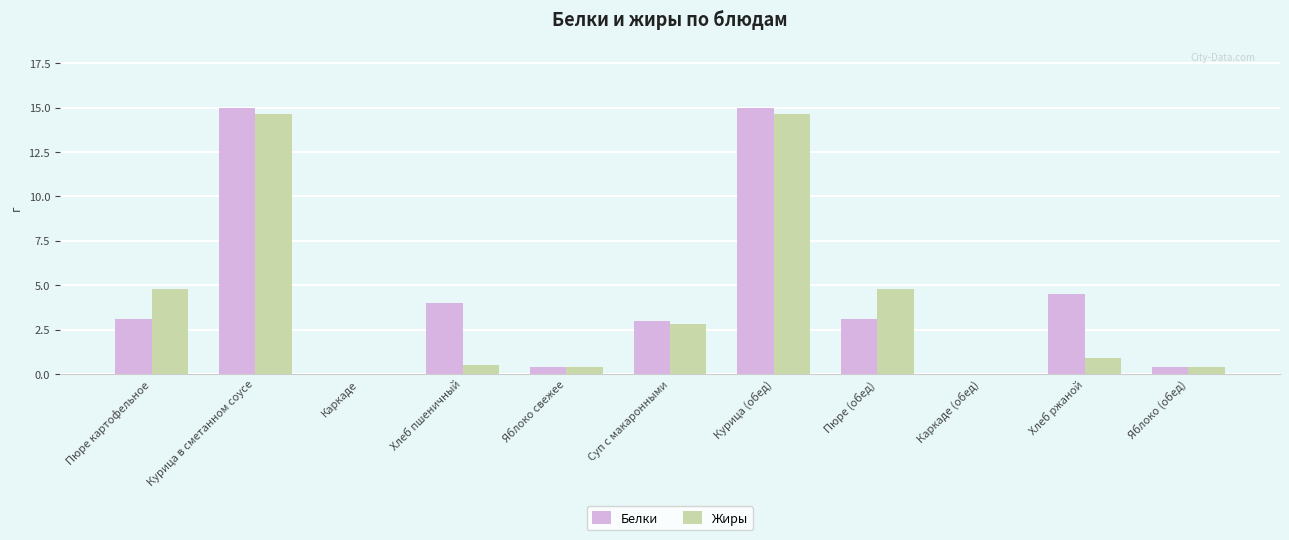

What value does the Жиры series have at Яблоко свежее?

0.4